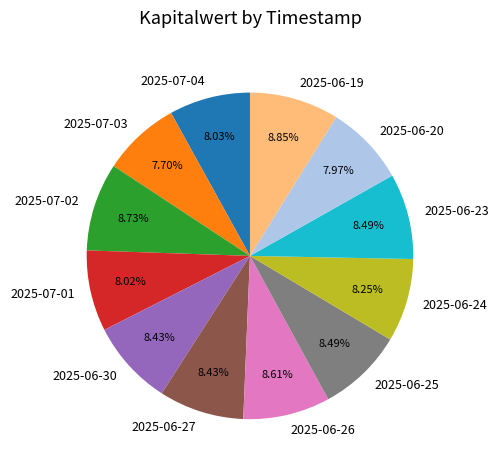

Is 2025-06-27 the majority of the pie?

No